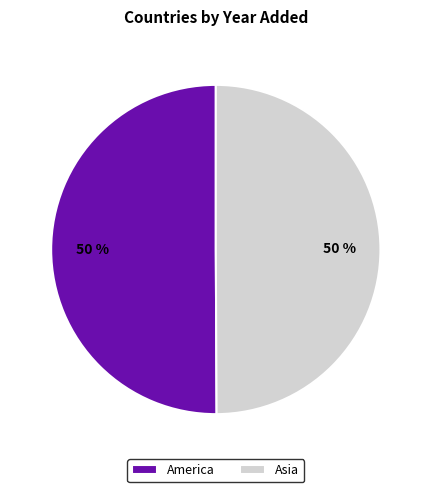

How many slices are in this pie chart?

2